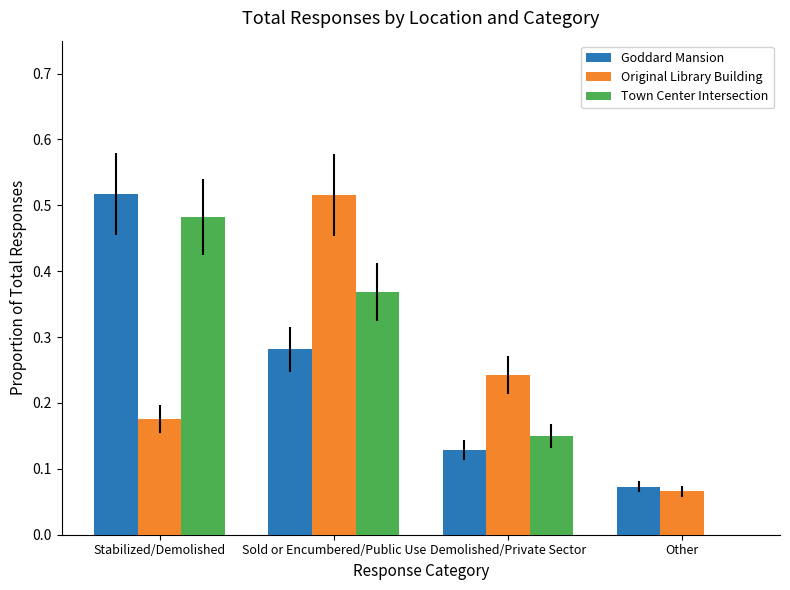

Is the value of Original Library Building at Other greater than the value of Goddard Mansion at Sold or Encumbered/Public Use?

No